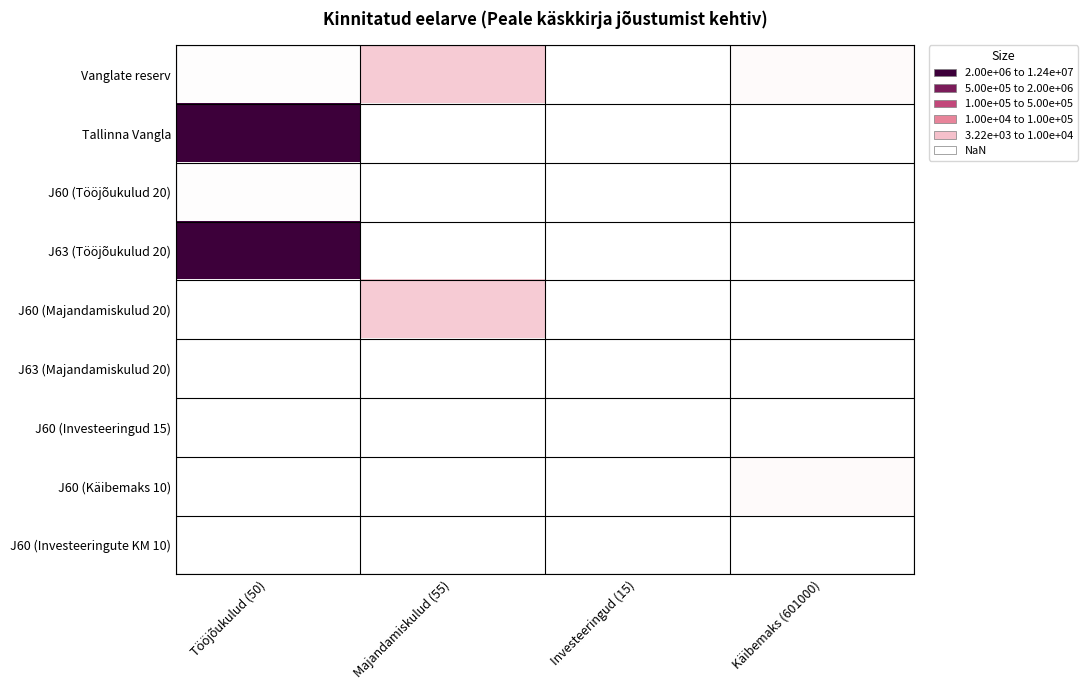

The J60 (Investeeringud 15) series shows 3217.0 at Investeeringud (15). True or false?

True